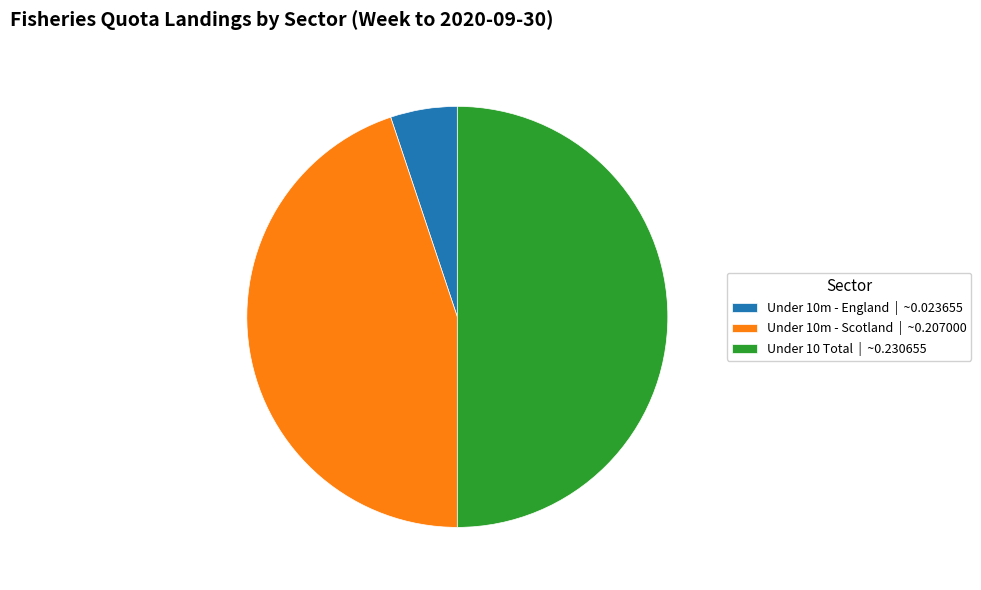

The Under 10m - Scotland | ~0.207000 slice represents 40% of the pie. True or false?

False